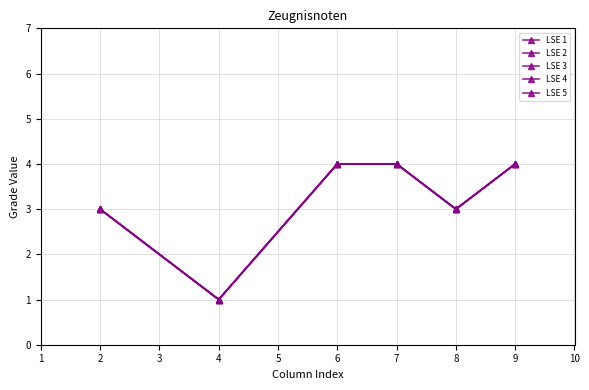

What is the difference between the maximum and minimum values in the LSE 5 series?

3